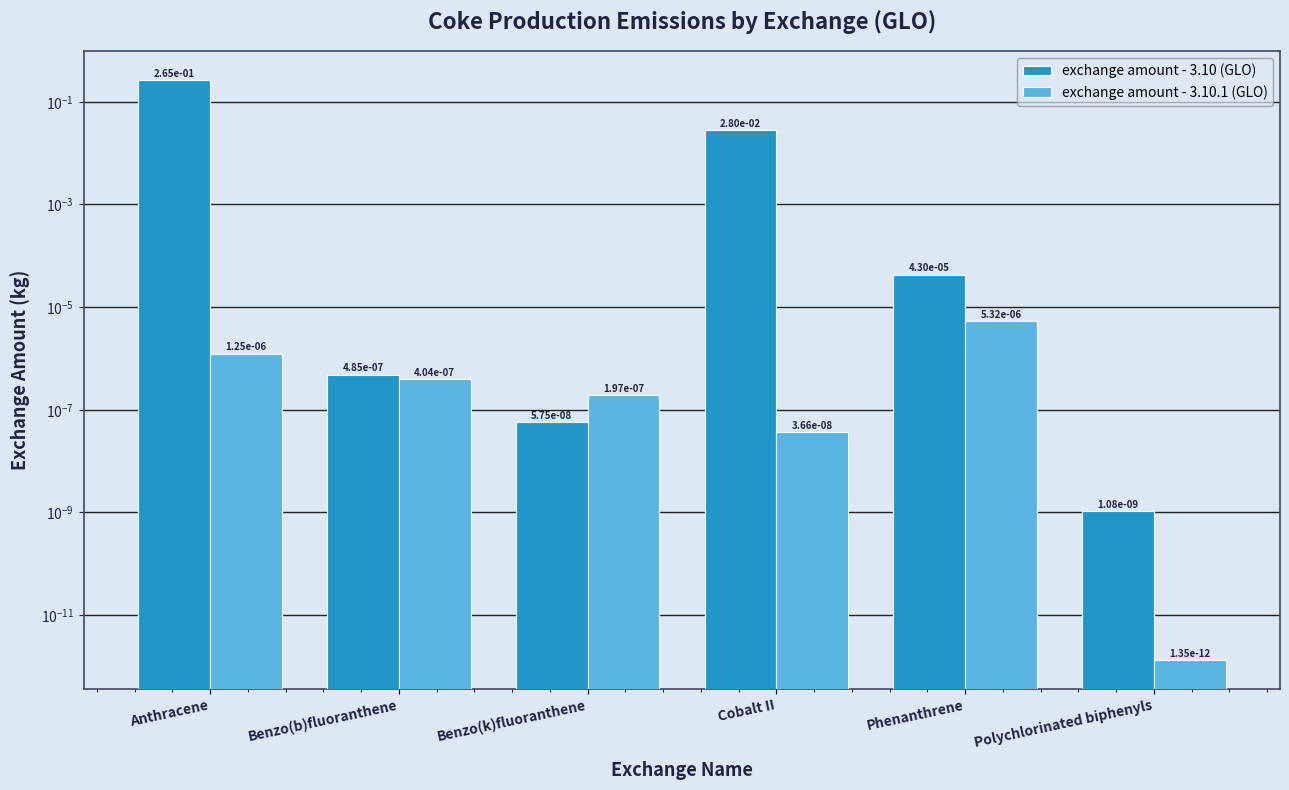

What position from the right is Benzo(b)fluoranthene?

5